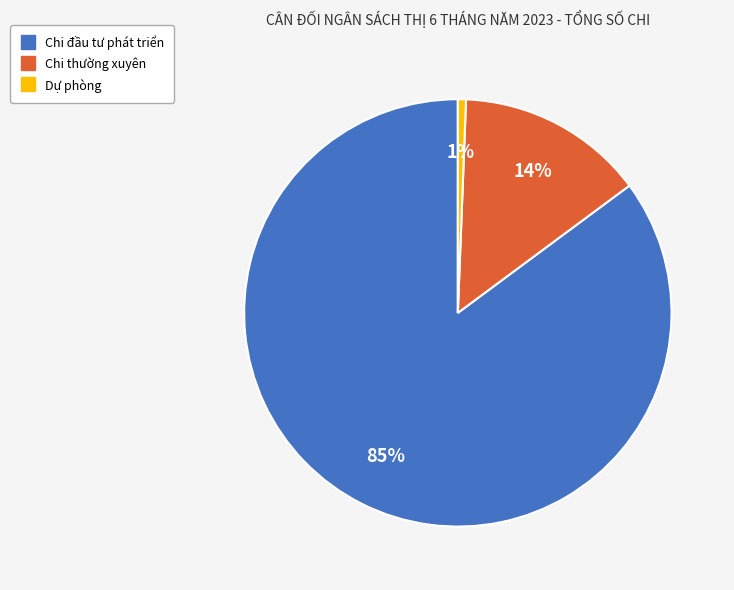

What is the smallest slice in the pie chart?

Dự phòng